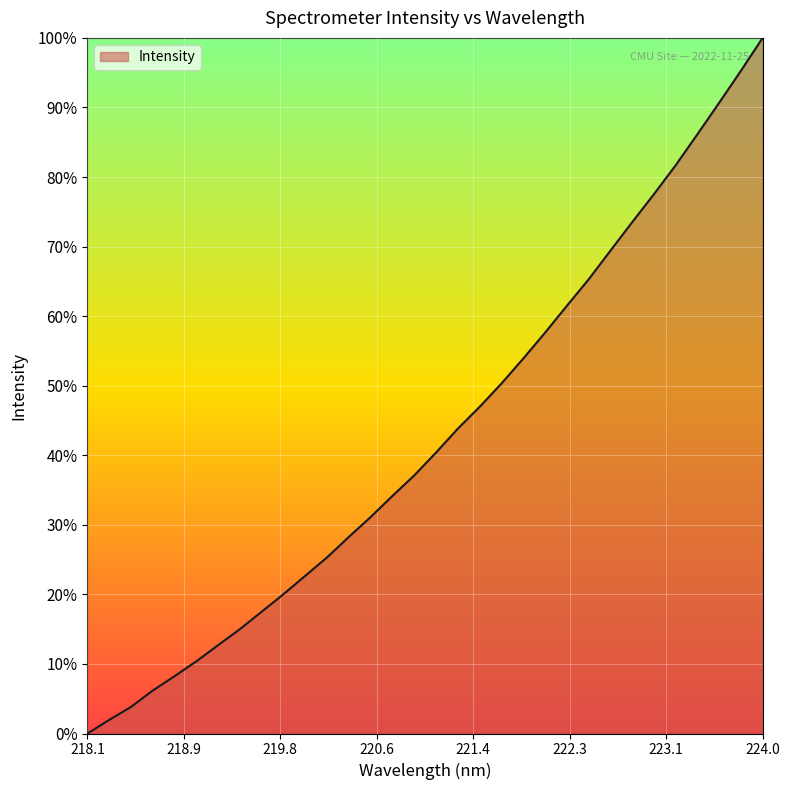

What is the difference between the maximum and minimum values?

100.0